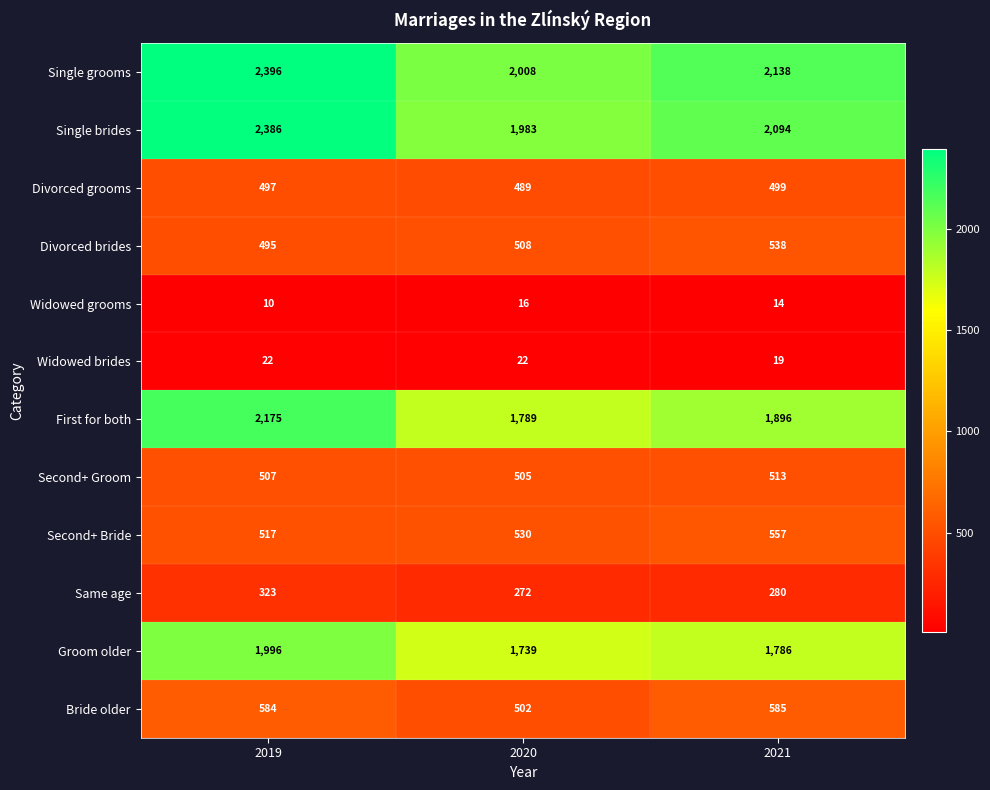

What is the sum of all Widowed grooms values?

40